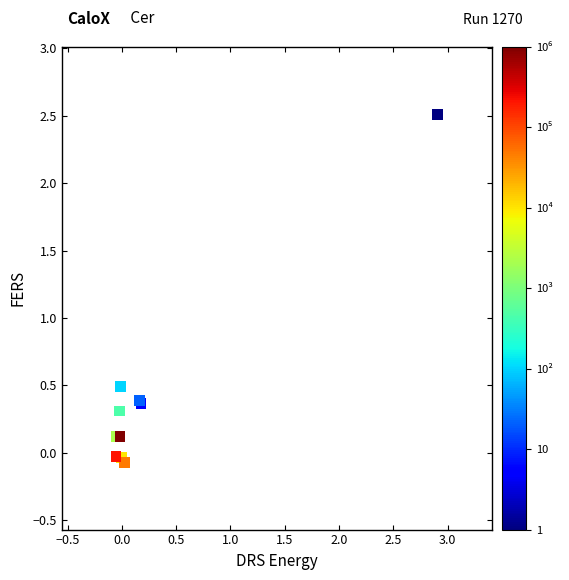

What Y value in the scatter plot is closest to 1?

0.5